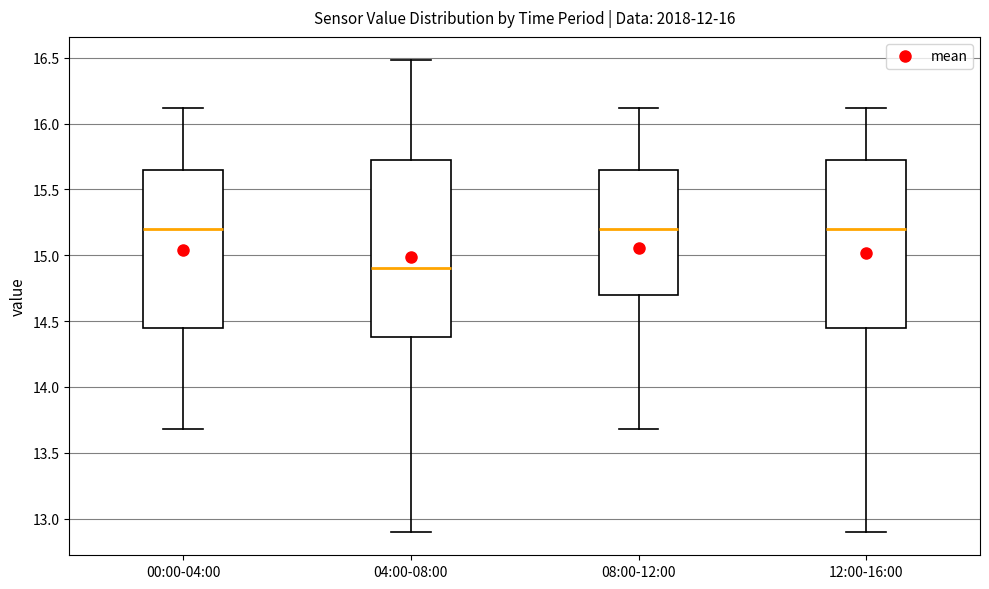

Reading left to right, read every box against the y-axis: the position of its median line, the range the box covers, and the ends of its whiskers. The values are not printed on the chart, so give them approximately, as read against the axis.

00:00-04:00: median 15.20, box 14.45 to 15.65, whiskers 13.70 to 16.10
04:00-08:00: median 14.90, box 14.40 to 15.70, whiskers 12.90 to 16.50
08:00-12:00: median 15.20, box 14.70 to 15.65, whiskers 13.70 to 16.10
12:00-16:00: median 15.20, box 14.45 to 15.70, whiskers 12.90 to 16.10